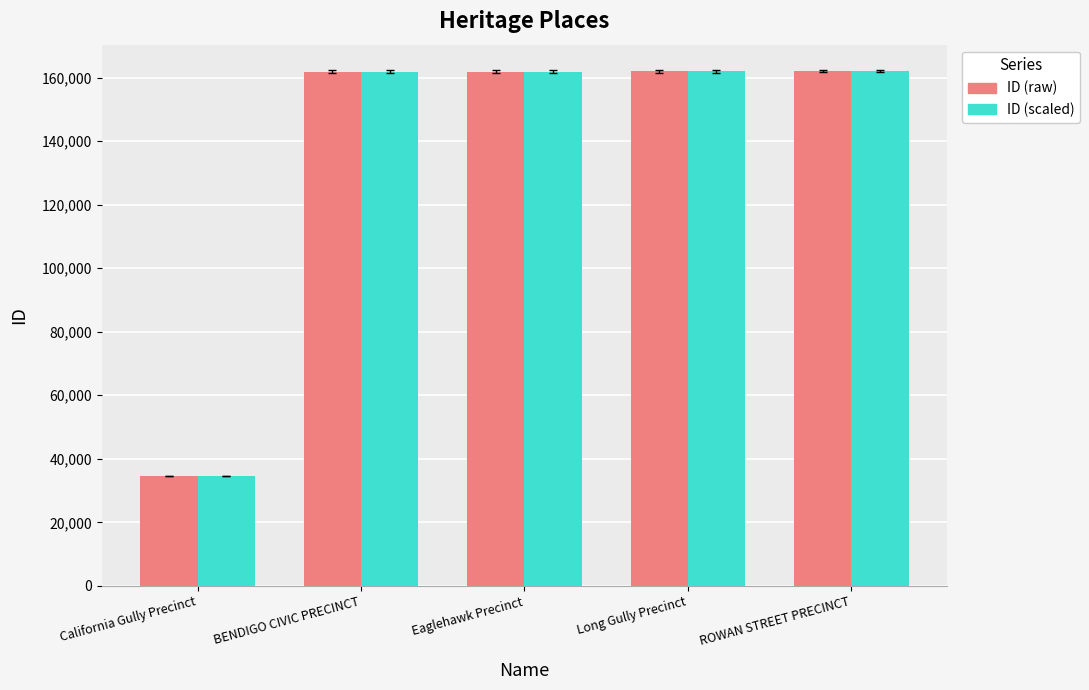

How many bars are there in each group?

2